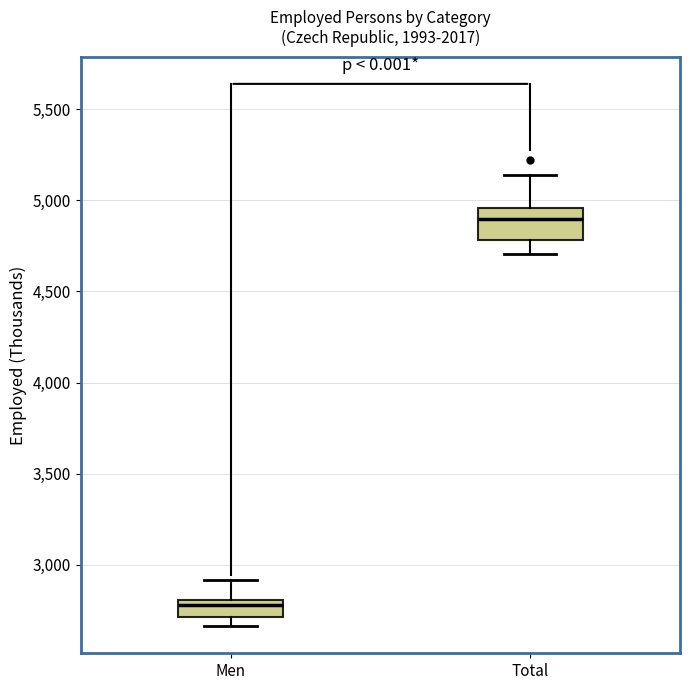

Reading left to right, read every box against the y-axis: the position of its median line, the range the box covers, and the ends of its whiskers. The values are not printed on the chart, so give them approximately, as read against the axis.

Men: median 2800 (just below the box's upper edge), box 2700 to 2800, whiskers 2650 to 2900
Total: median 4900, box 4800 to 4950, whiskers 4700 to 5150